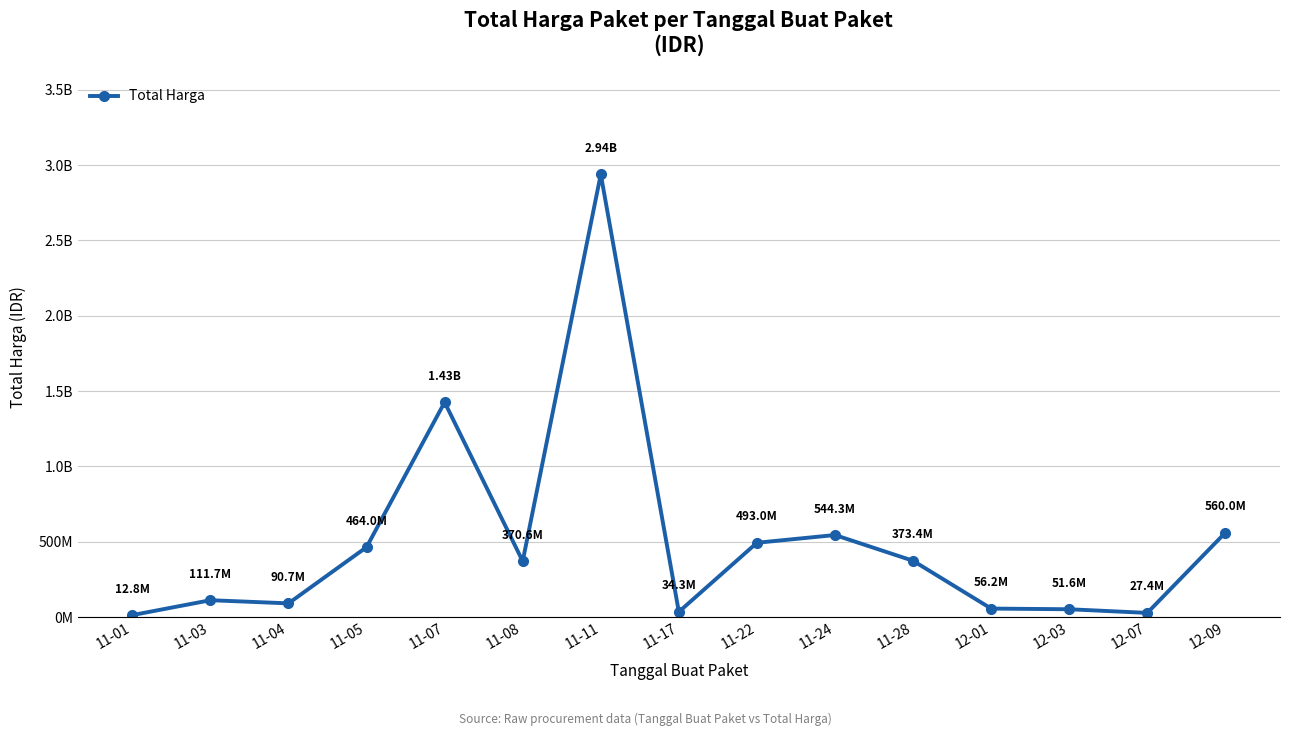

Is this an area chart (filled region under the line)?

No